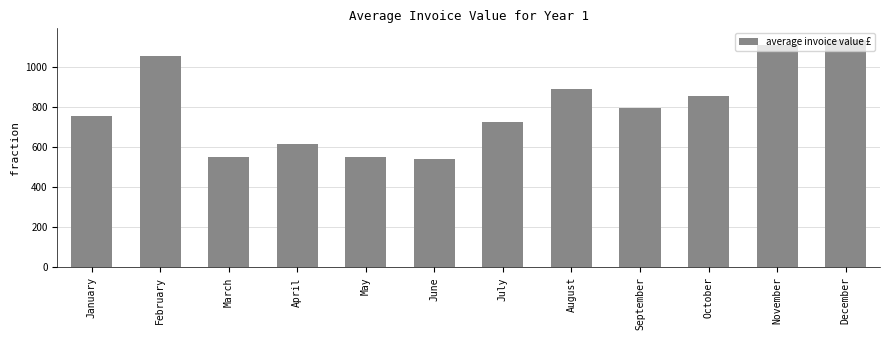

The value at April is 877.1. True or false?

False